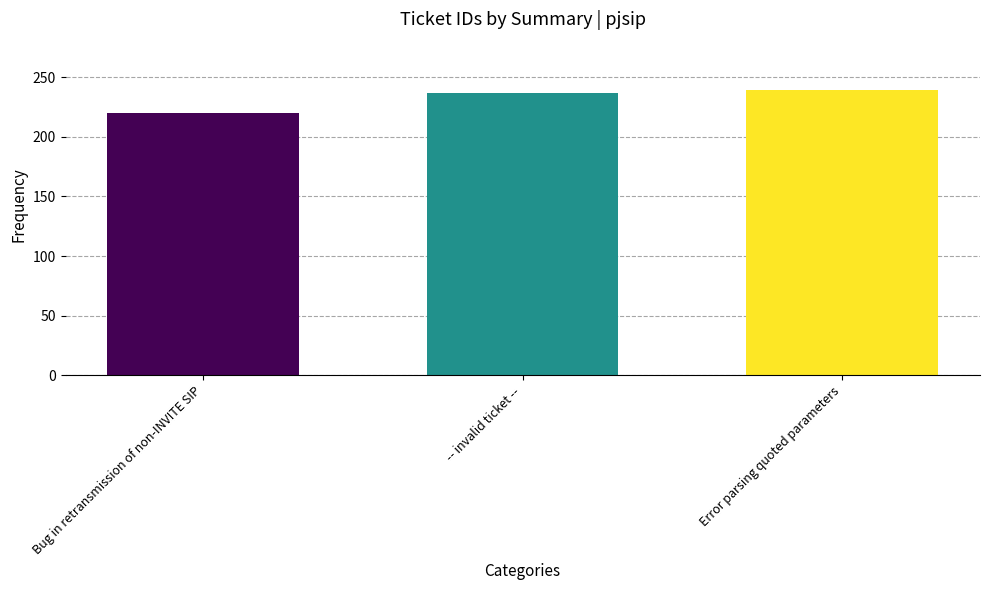

What is the value of the 1st bar from the left?

220